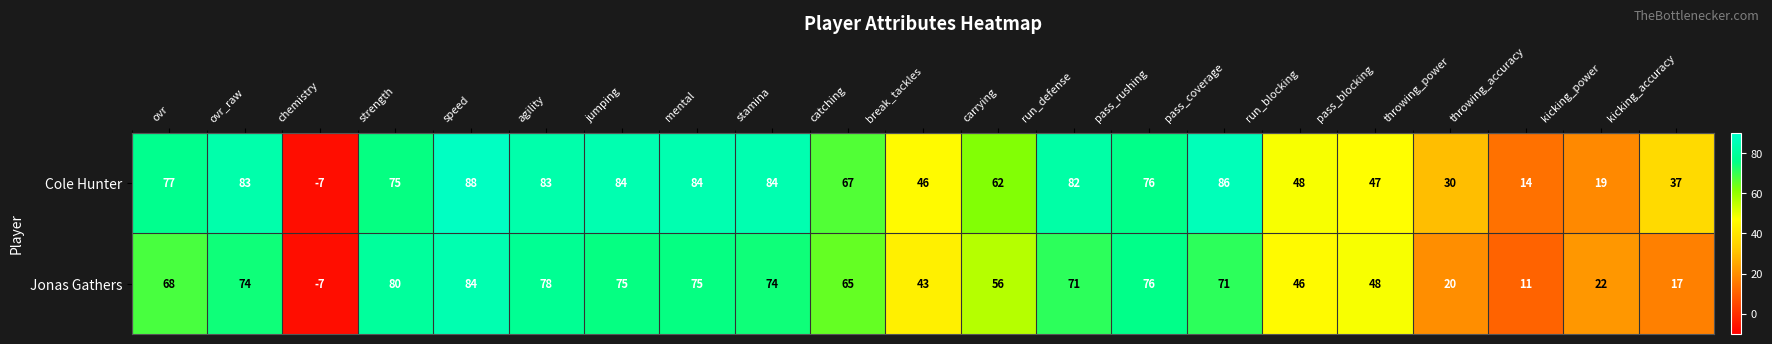

True or false: Jonas Gathers has a value of 22 at kicking_power.

True